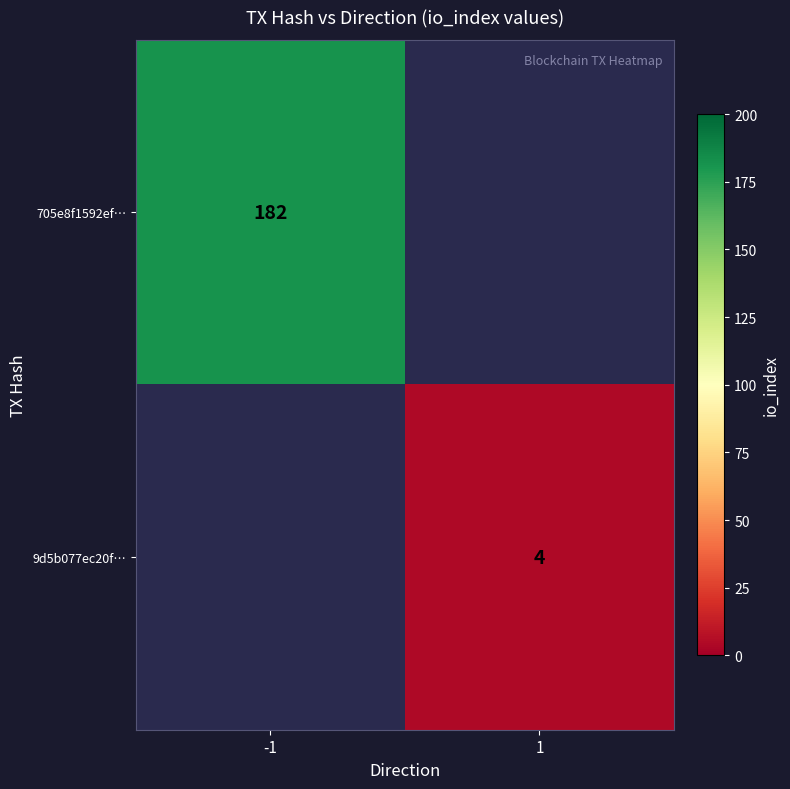

The value of 9d5b077ec20f… at 1 is 4. True or false?

True